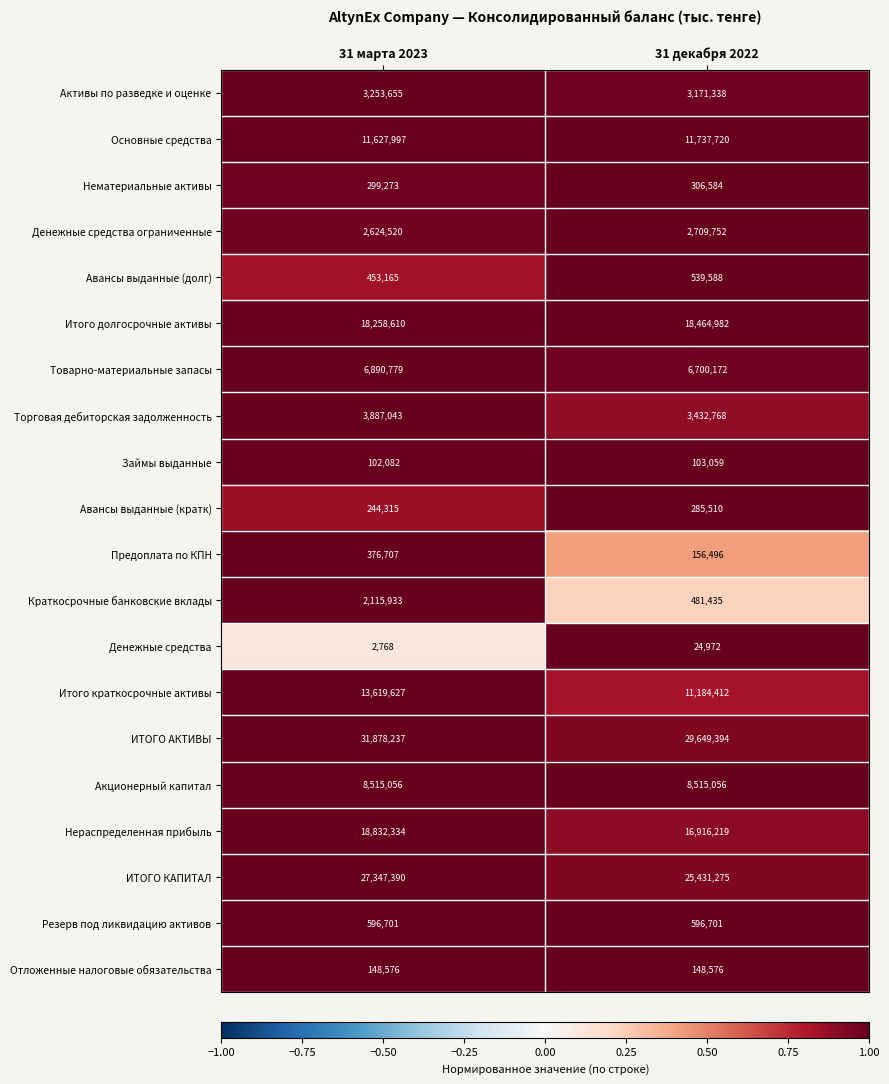

List the series in order of their peak value, lowest first.

Денежные средства, Займы выданные, Отложенные налоговые обязательства, Авансы выданные (кратк), Нематериальные активы, Предоплата по КПН, Авансы выданные (долг), Резерв под ликвидацию активов, Краткосрочные банковские вклады, Денежные средства ограниченные, Активы по разведке и оценке, Торговая дебиторская задолженность, Товарно-материальные запасы, Акционерный капитал, Основные средства, Итого краткосрочные активы, Итого долгосрочные активы, Нераспределенная прибыль, ИТОГО КАПИТАЛ, ИТОГО АКТИВЫ